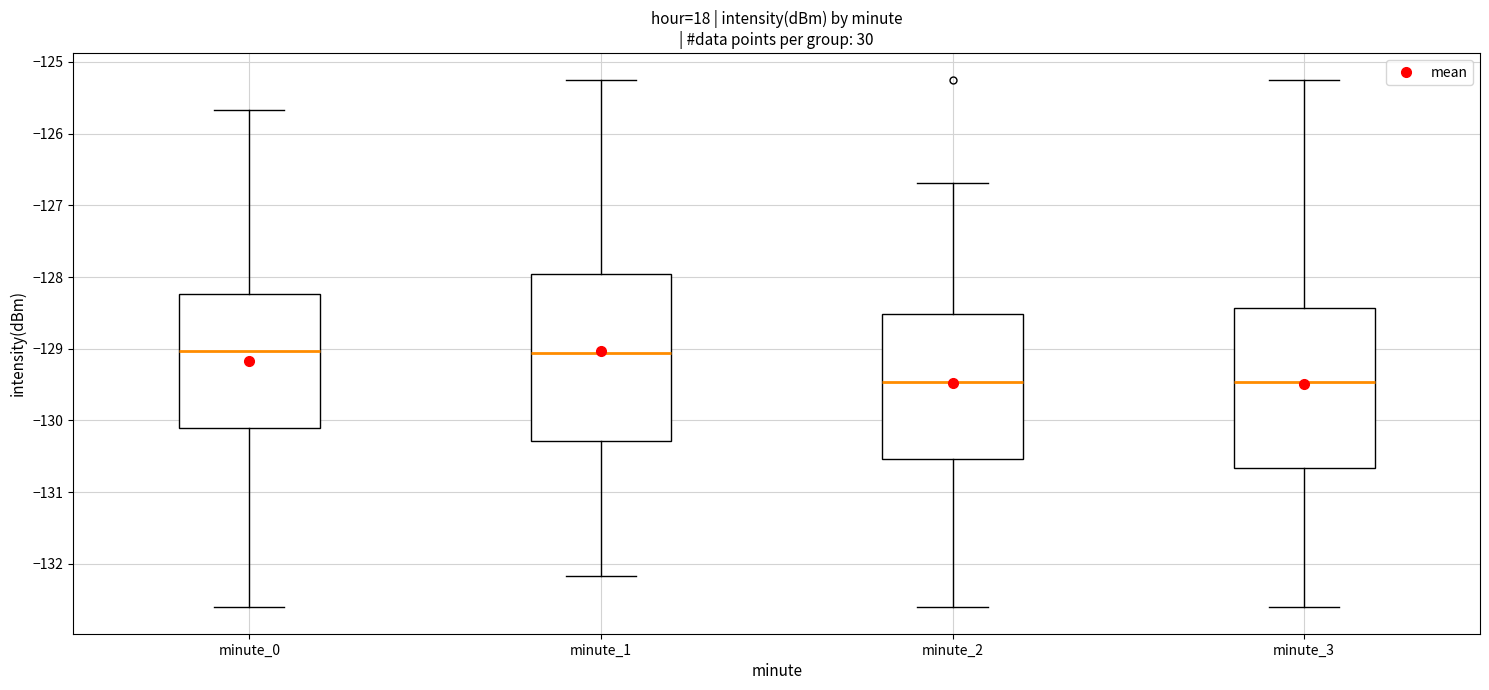

Reading left to right, read every box against the y-axis: the position of its median line, the range the box covers, and the ends of its whiskers. The values are not printed on the chart, so give them approximately, as read against the axis.

minute_0: median -129.0, box -130.1 to -128.2, whiskers -132.6 to -125.7
minute_1: median -129.1, box -130.3 to -128.0, whiskers -132.2 to -125.2
minute_2: median -129.5, box -130.5 to -128.5, whiskers -132.6 to -126.7
minute_3: median -129.5, box -130.7 to -128.4, whiskers -132.6 to -125.2